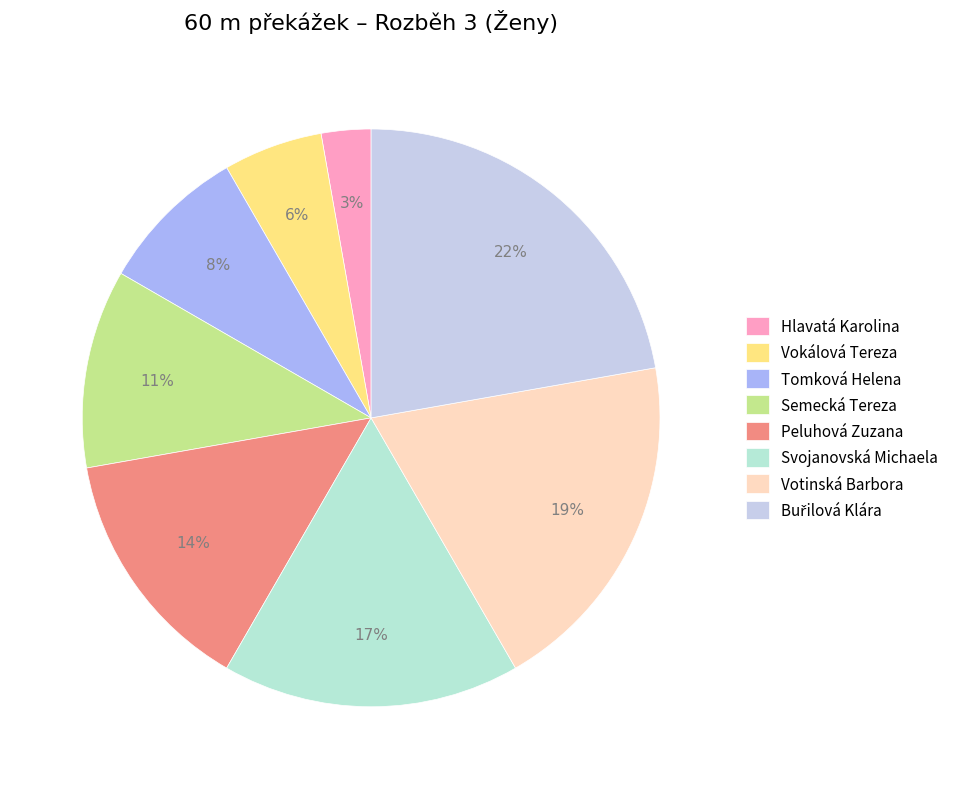

Is there a majority slice in this chart?

No